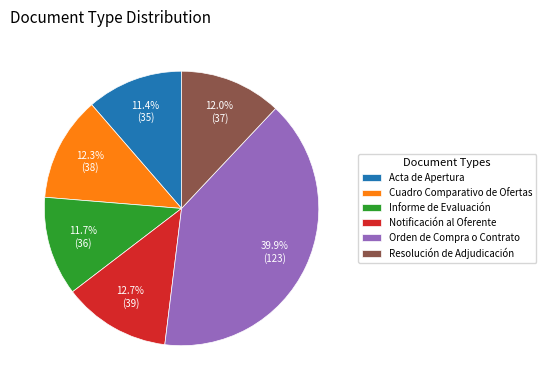

Which category has the biggest portion of the pie?

Orden de Compra o Contrato